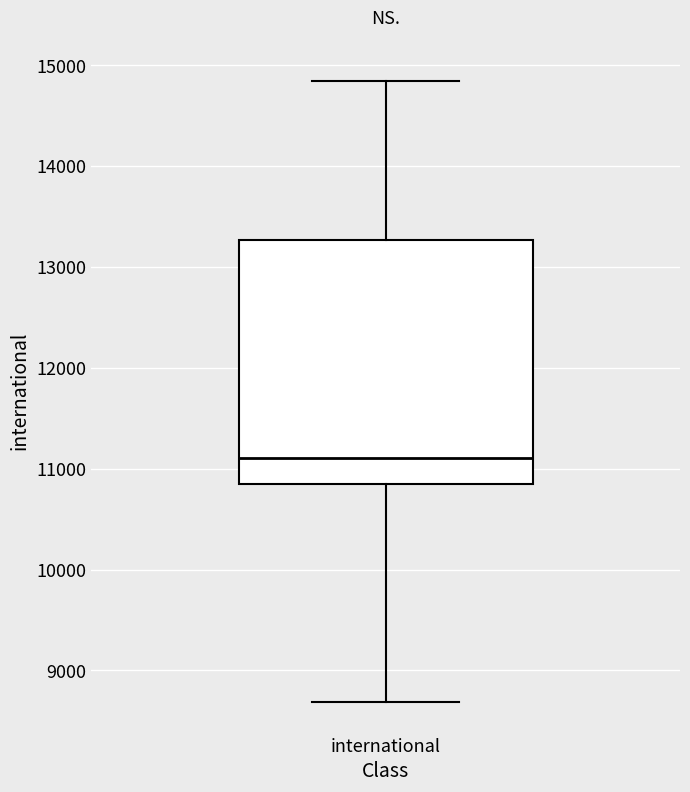

Read this box plot against the y-axis: the position of the median line, the range covered by the box, and the ends of both whiskers. The values are not printed on the chart, so give them approximately, as read against the axis.

median 11100, box 10800 to 13300, whiskers 8700 to 14900